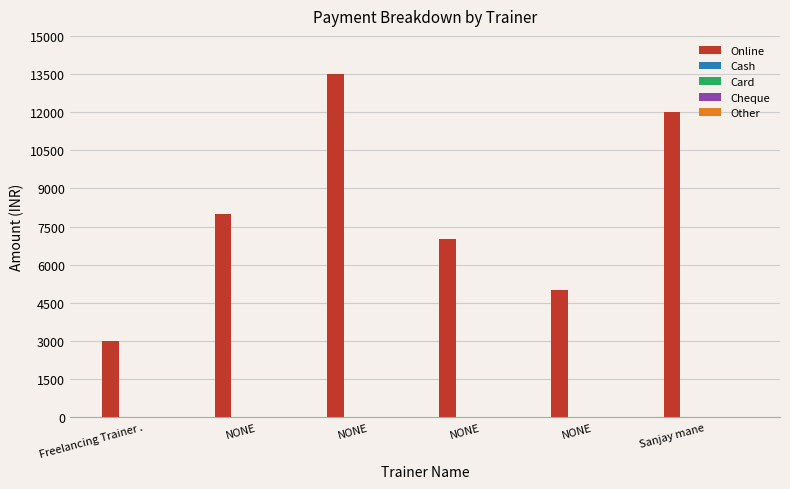

What is the smallest value displayed?

3000